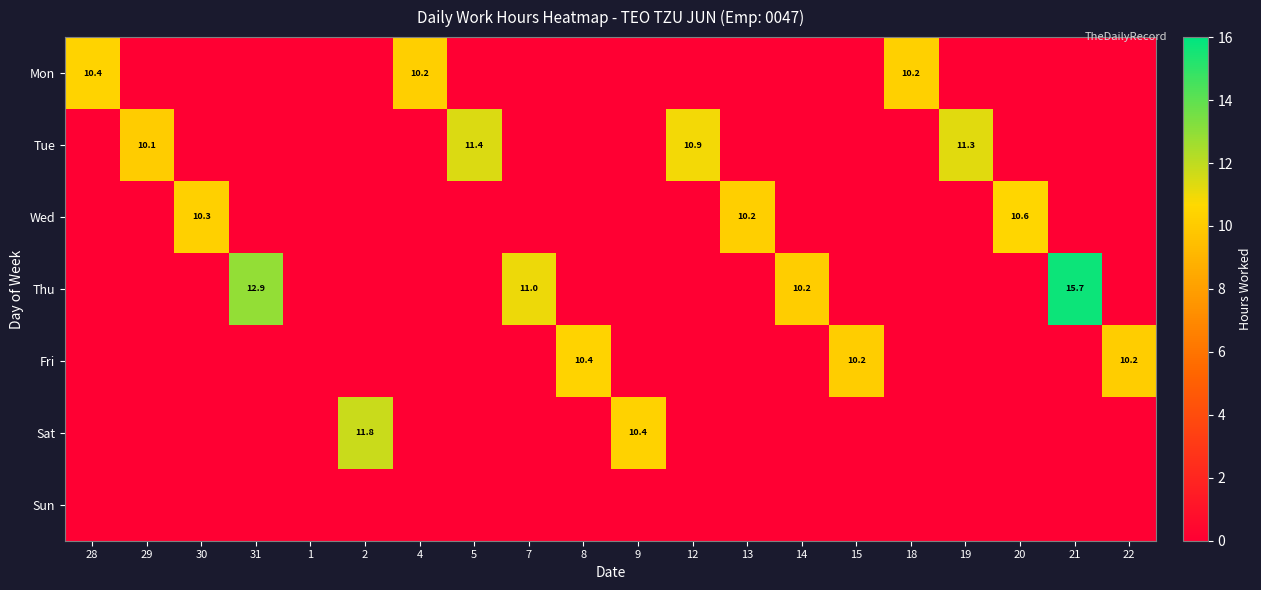

At which category is the sum across all series the highest?

21